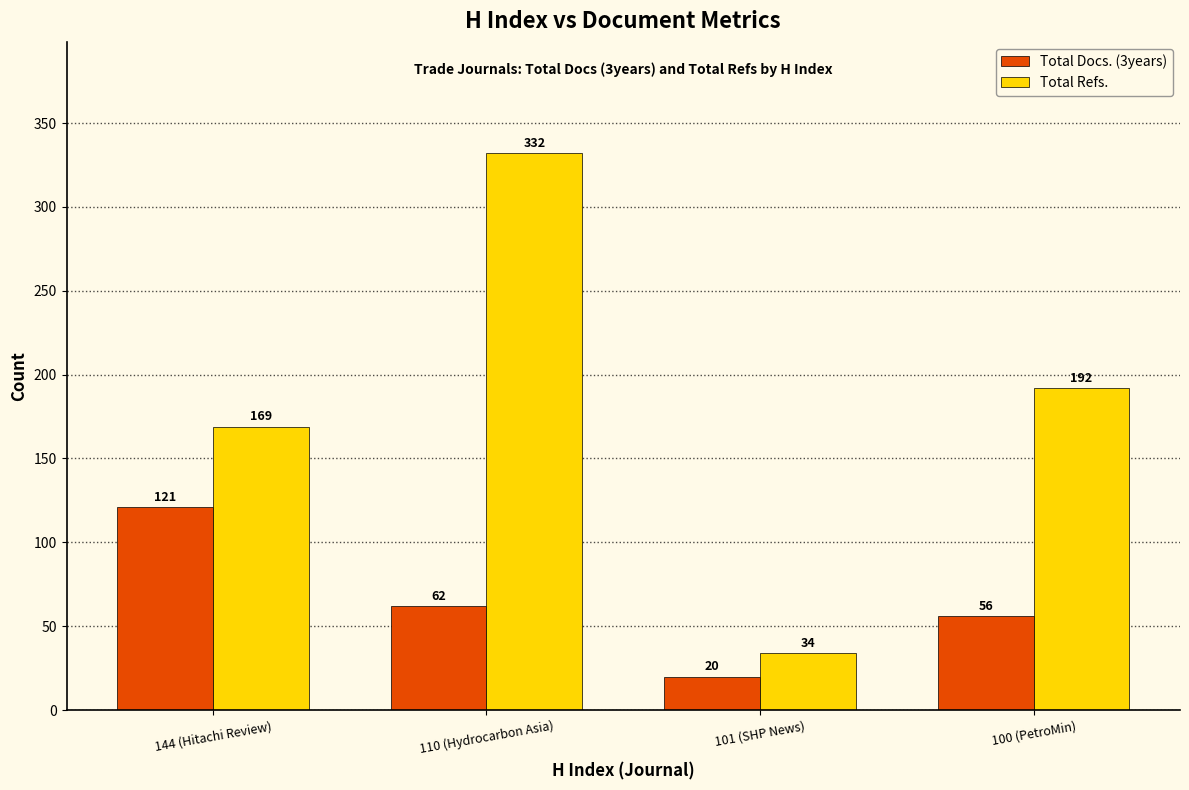

What is the sum of the Total Docs. (3years) values at 100 (PetroMin) and 144 (Hitachi Review)?

177